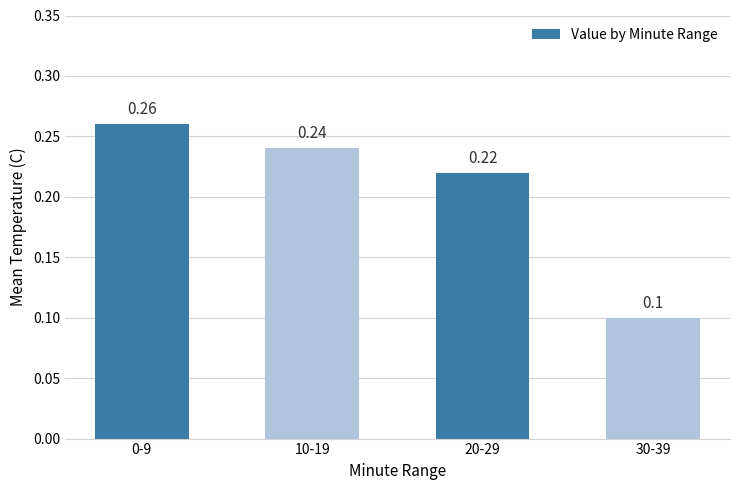

Which has a higher value, 20-29 or 0-9?

0-9